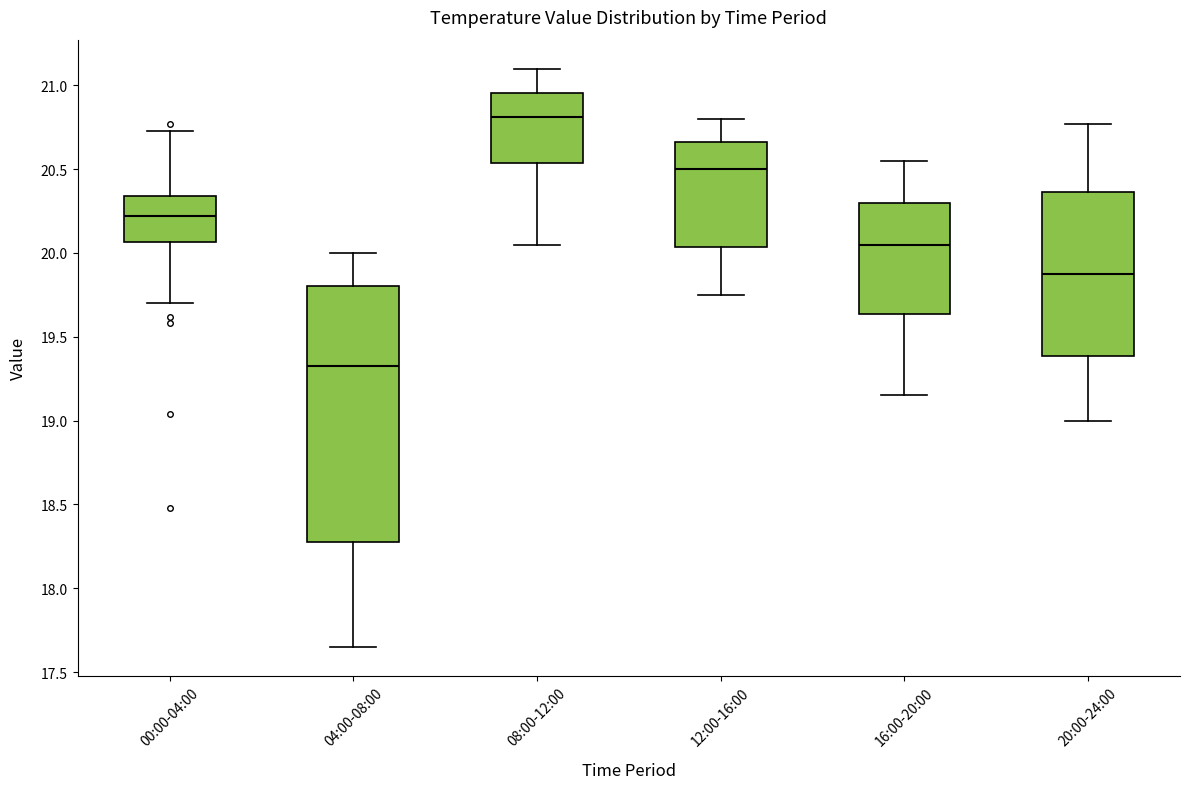

Where does the lower whisker of the box for 04:00-08:00 end on the y-axis? The values are not printed on the chart, so give them approximately, as read against the axis.

17.65